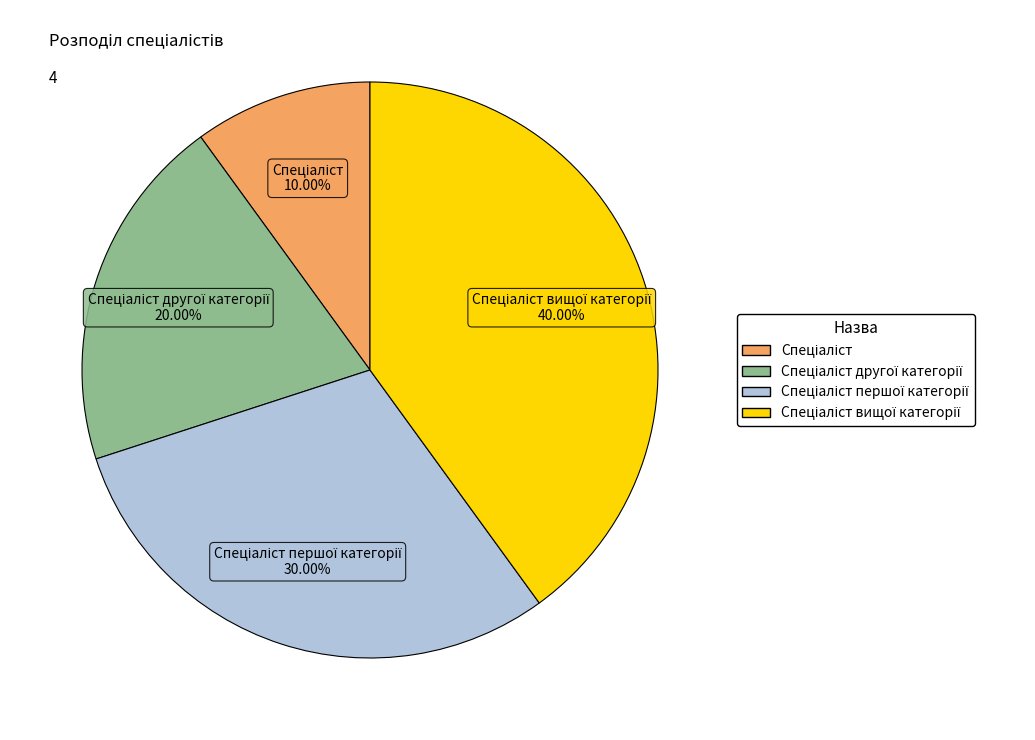

Count the number of slices in the pie.

4